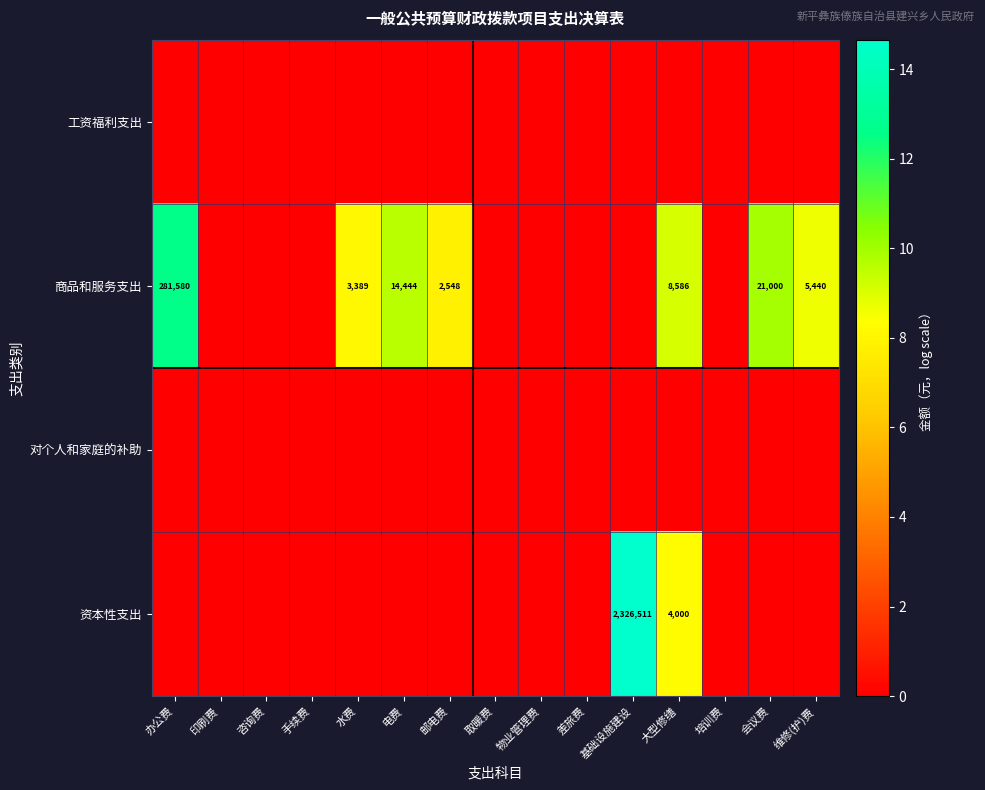

Is it true that 商品和服务支出 equals 21557 at 电费?

False